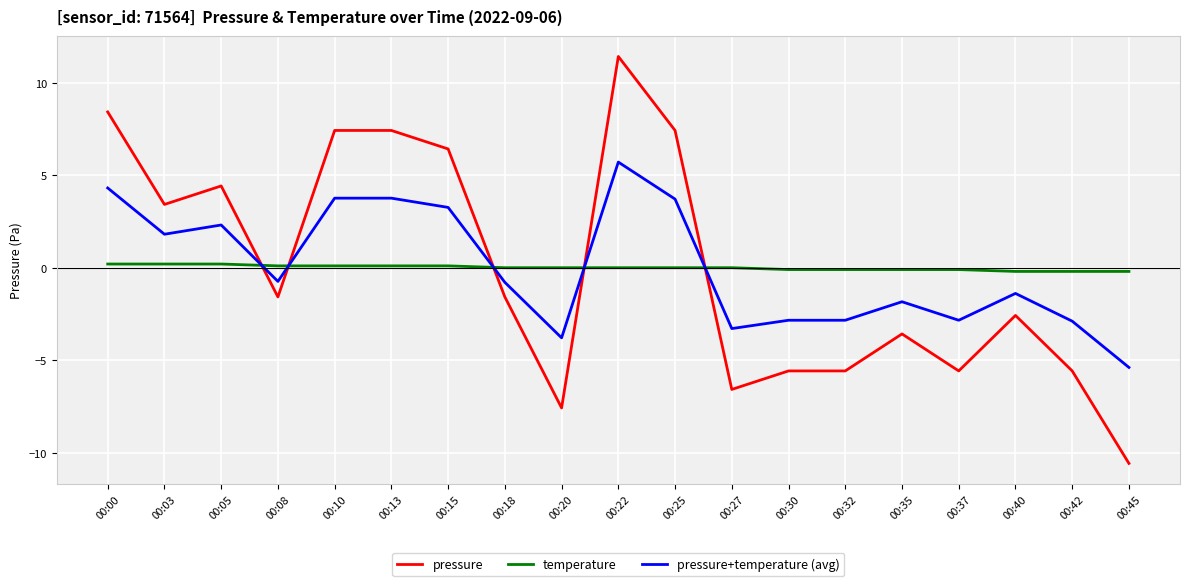

What is the minimum value for pressure+temperature (avg)?

-5.4